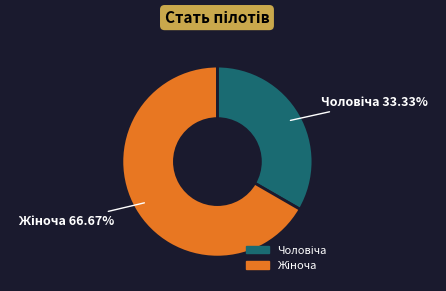

Does any single category account for the majority?

Yes